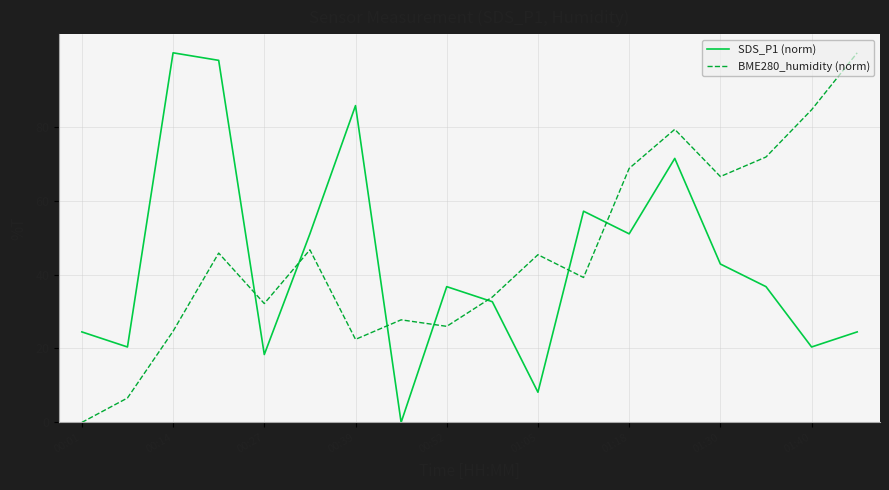

How many values in BME280_humidity (norm) are above zero?

17